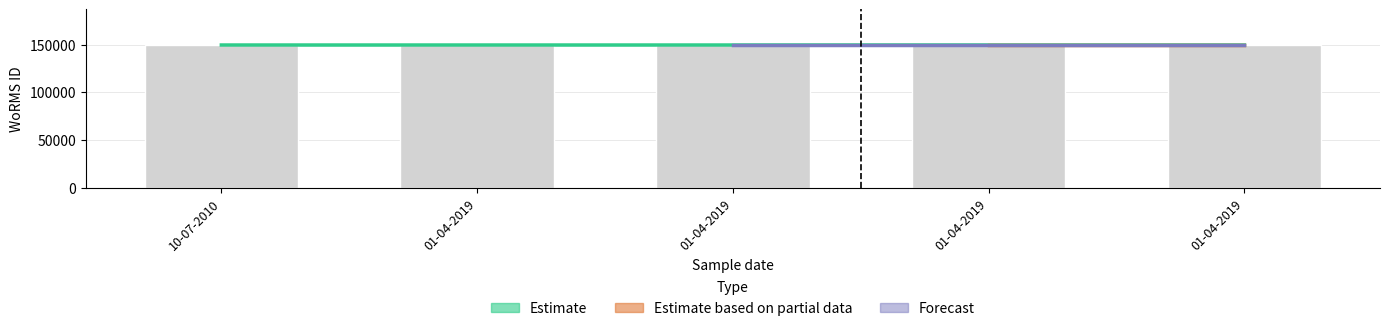

The value of Estimate based on partial data at 01-04-2019 is 149538. True or false?

True